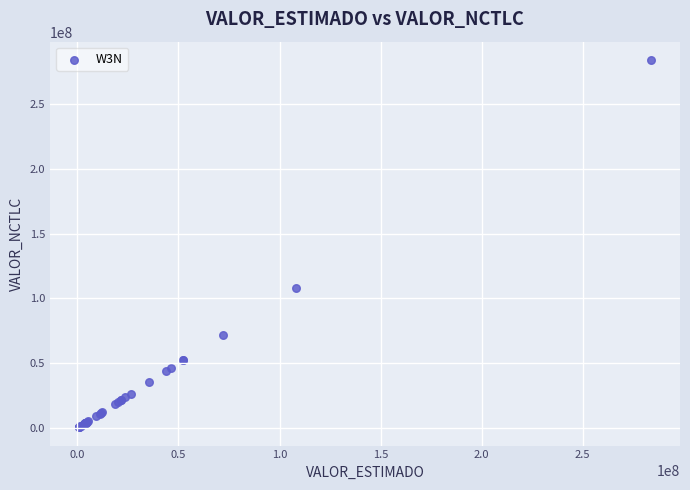

What Y value in the scatter plot is closest to 142246694?

107947635.7